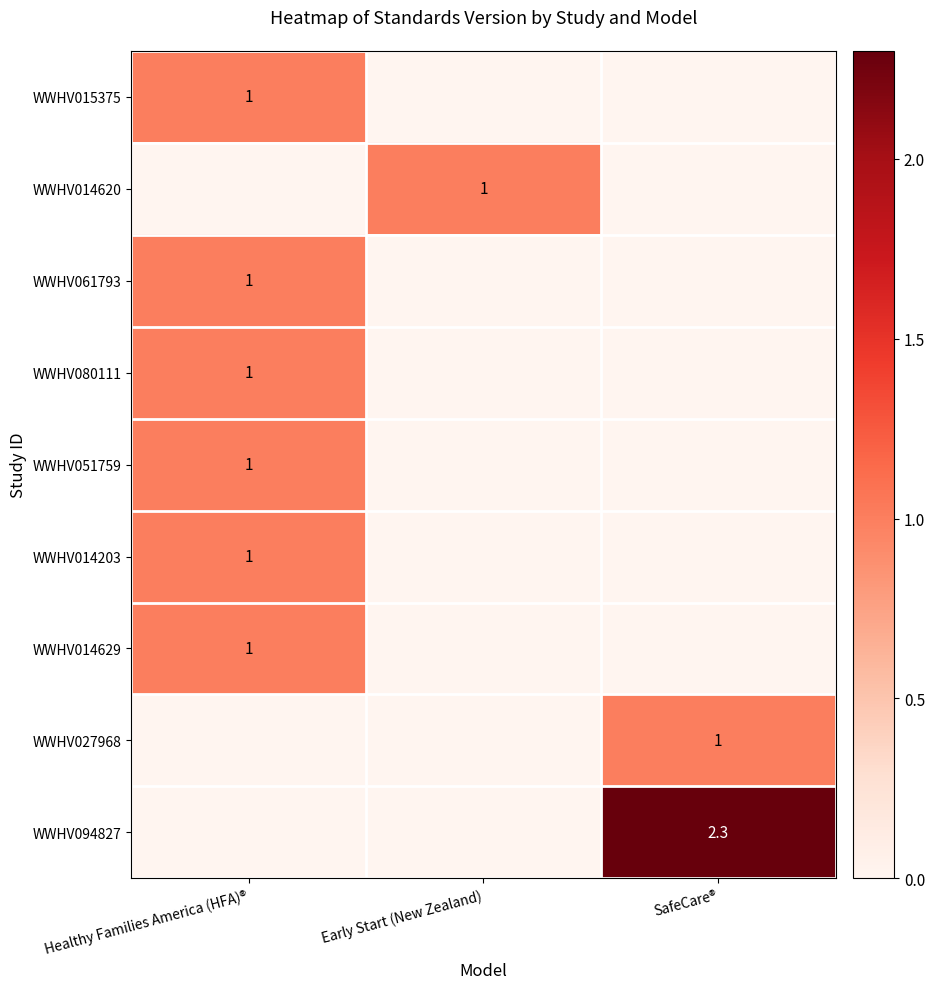

How many values in the WWHV015375 series exceed 0?

1